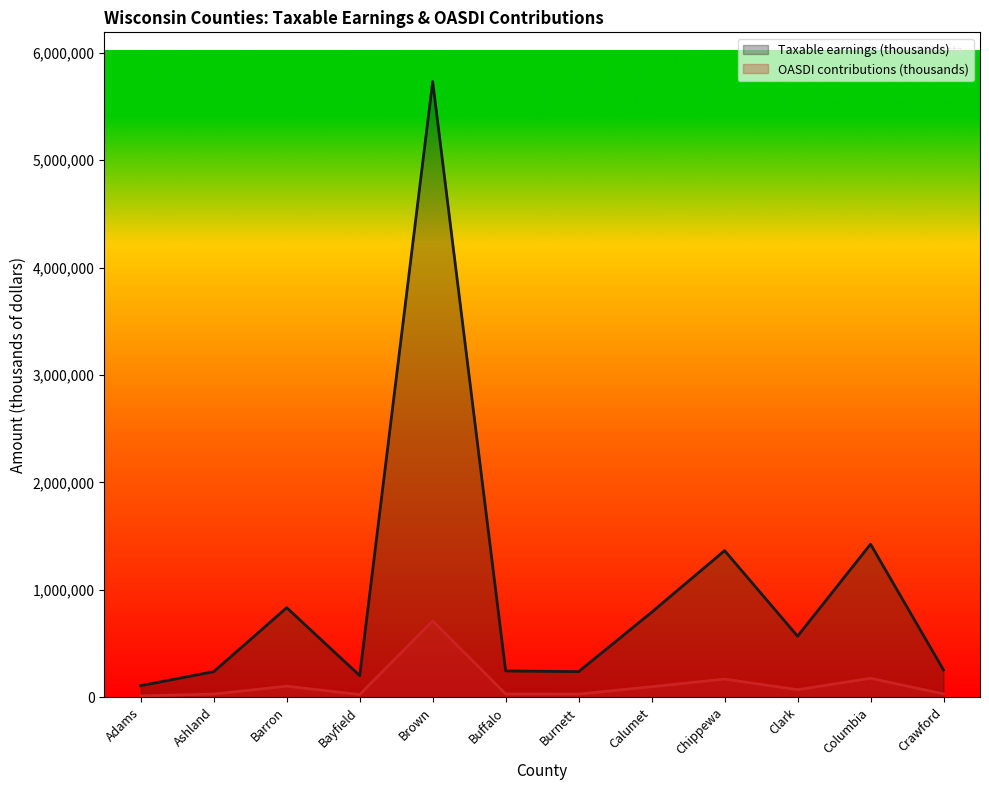

How many values in the Taxable earnings (thousands) series are below 568638?

6